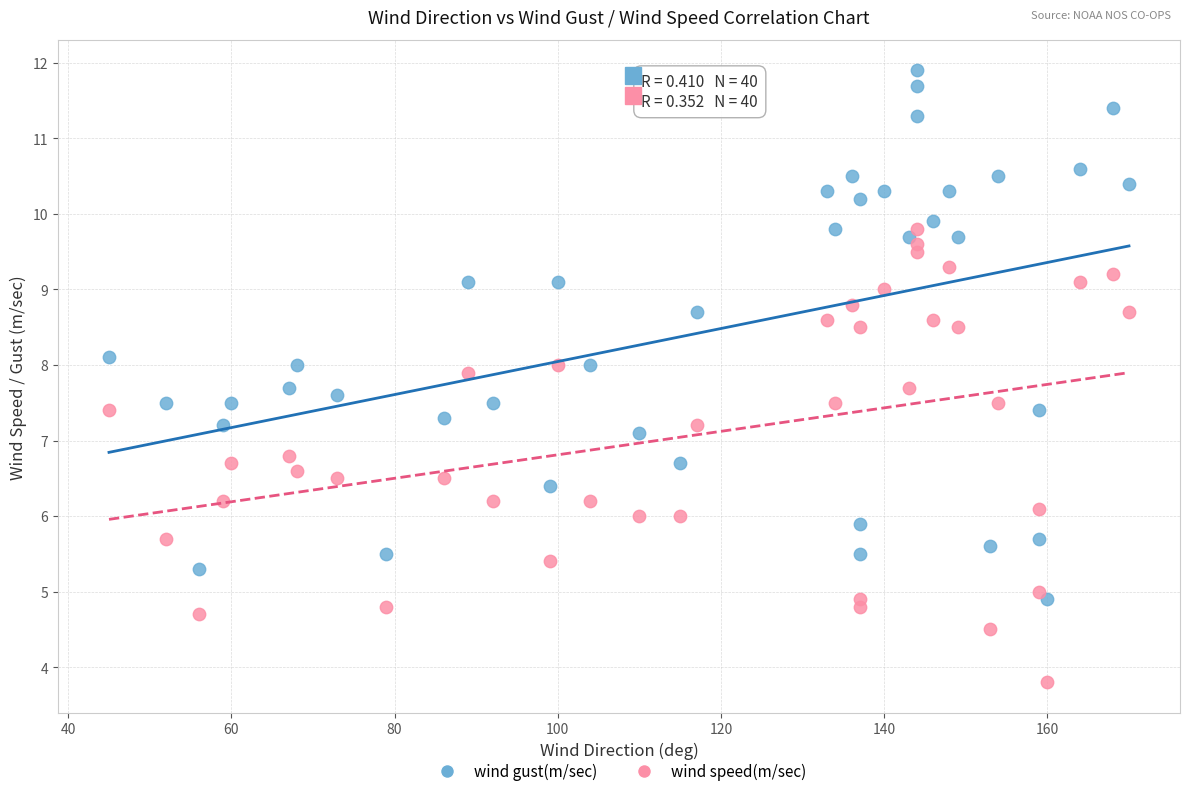

Across all series, what Y value is closest to 7?

7.1